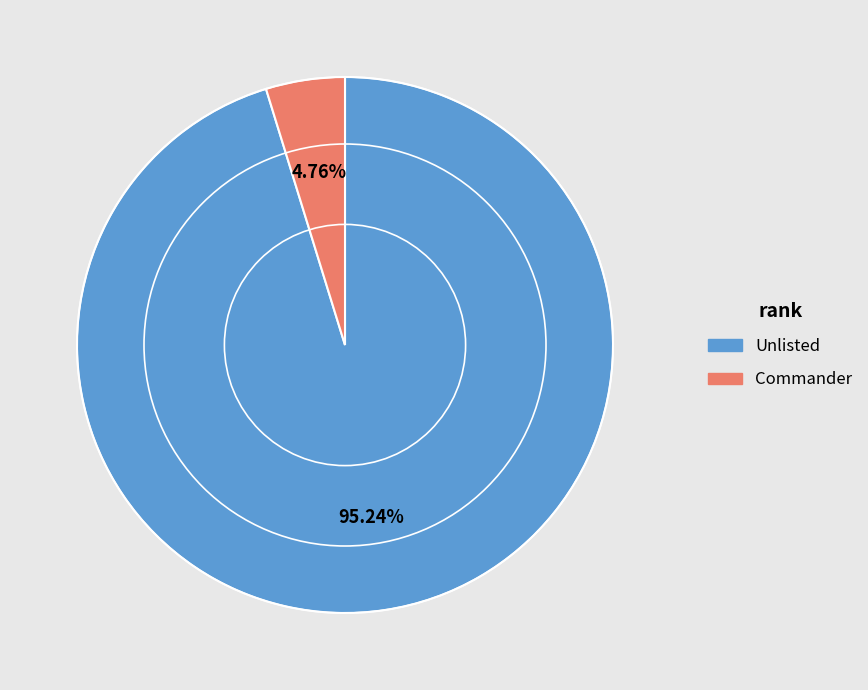

Between Commander and Unlisted, which is larger?

Unlisted